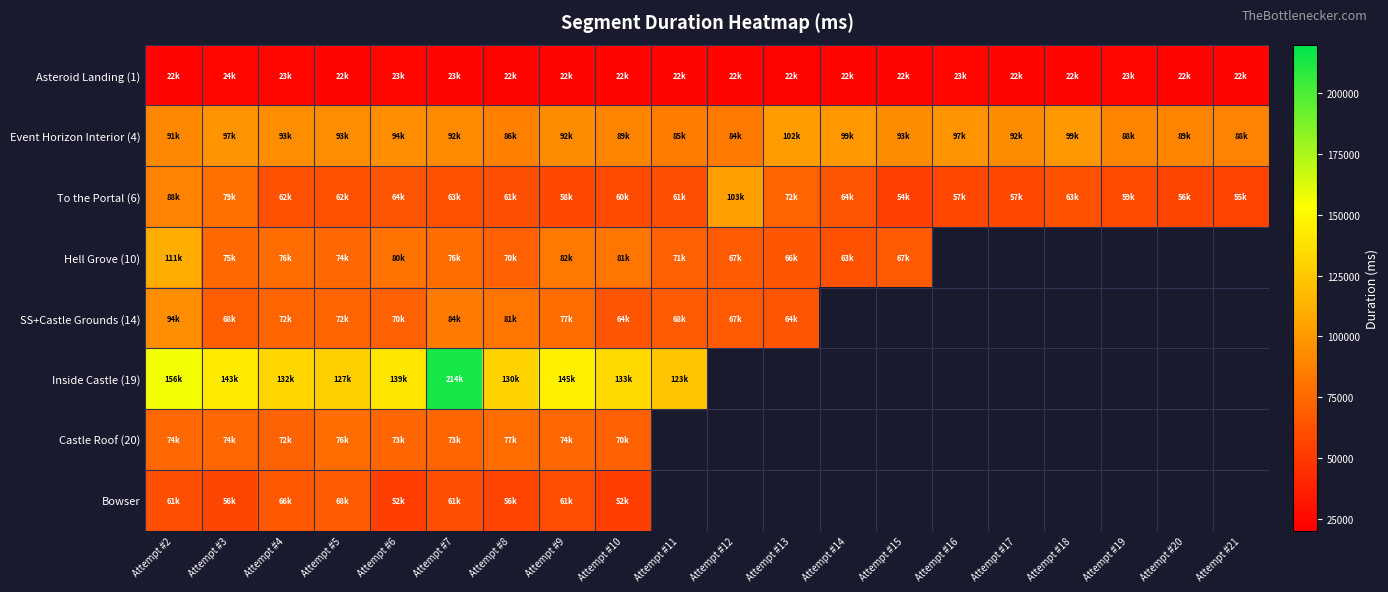

What is the total value across all series at Attempt #4?

599913.0